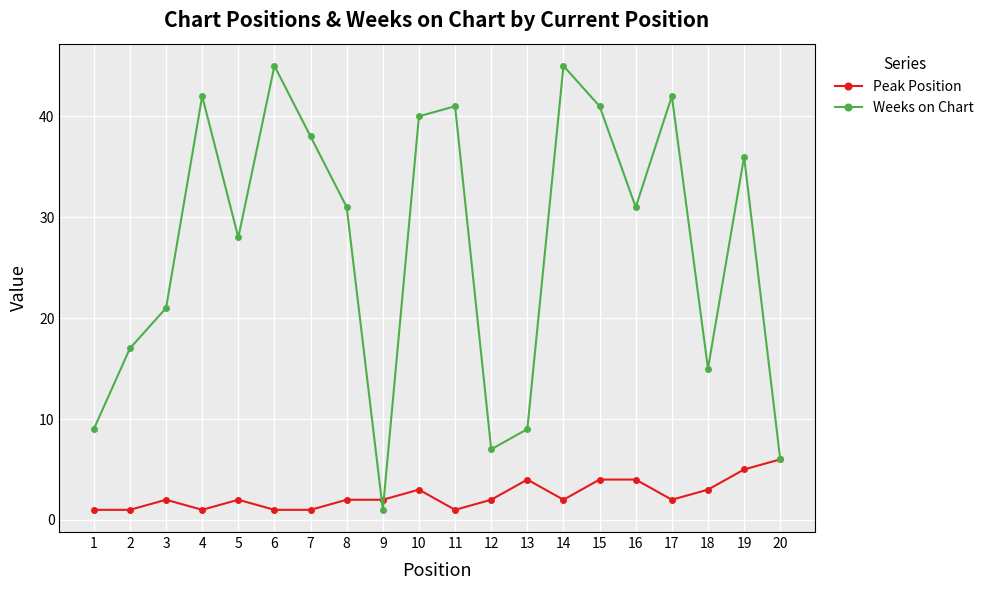

Reading left to right, what are all the values shown in this chart?

Peak Position: 1	1	2	1	2	1	1	2	2	3	1	2	4	2	4	4	2	3	5	6
Weeks on Chart: 9	17	21	42	28	45	38	31	1	40	41	7	9	45	41	31	42	15	36	6